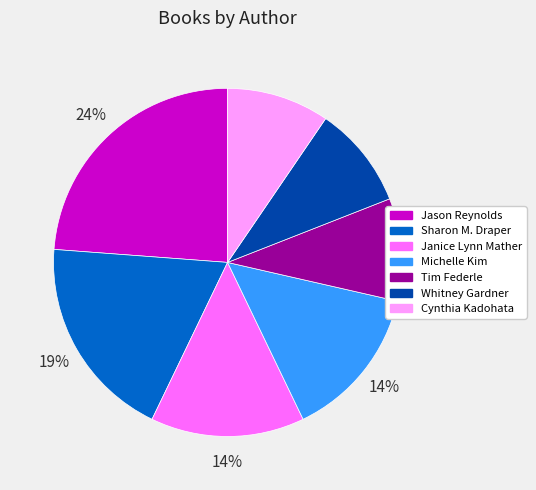

Approximately how many times larger is the value at Tim Federle compared to Cynthia Kadohata?

1.0